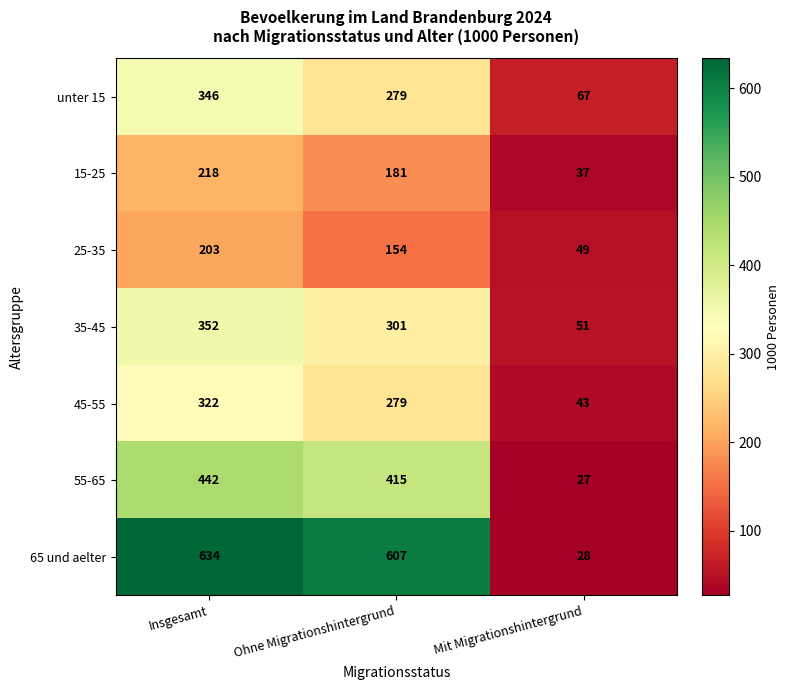

The 65 und aelter series shows 634 at Insgesamt. True or false?

True